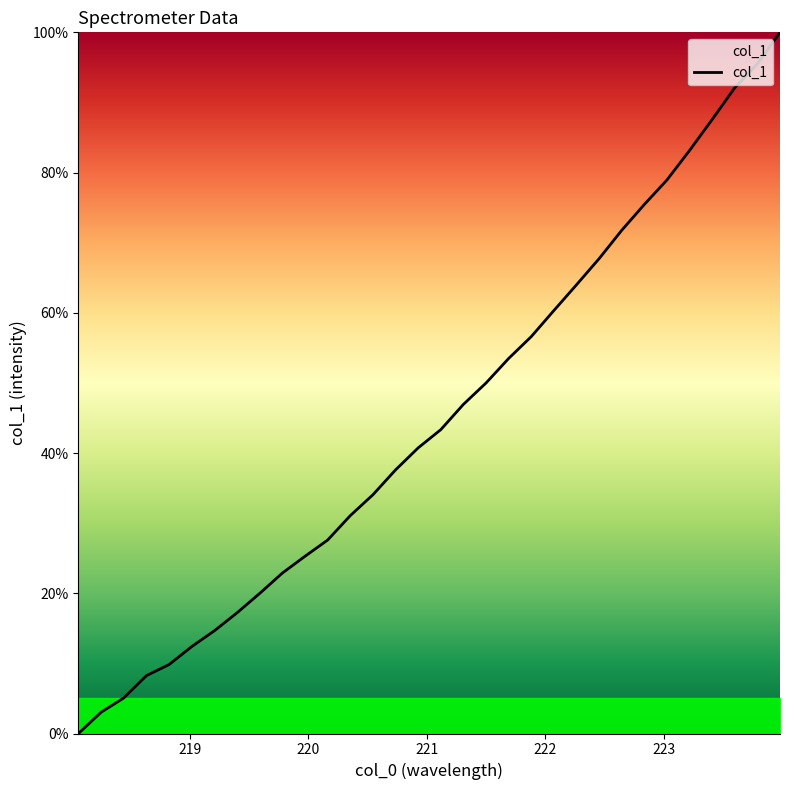

What is the greatest value displayed?

100.0